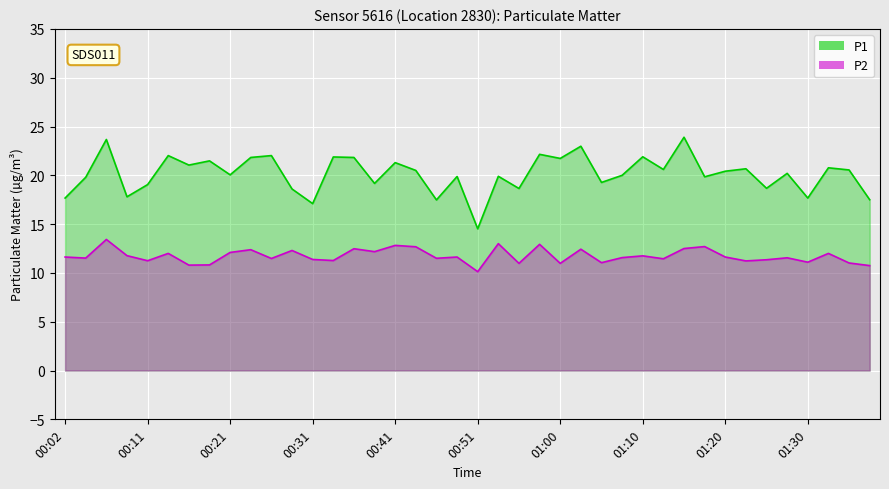

List the series in order of their peak value, highest first.

P1, P2